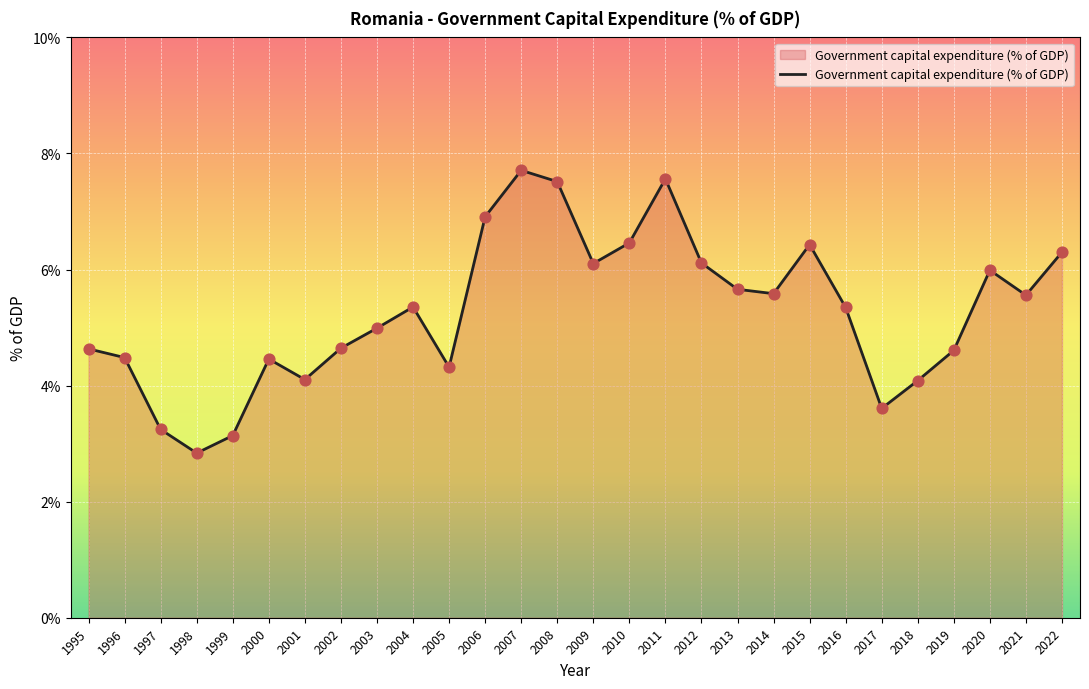

What is the ratio of the value at 2008 to the value at 2015?

1.2